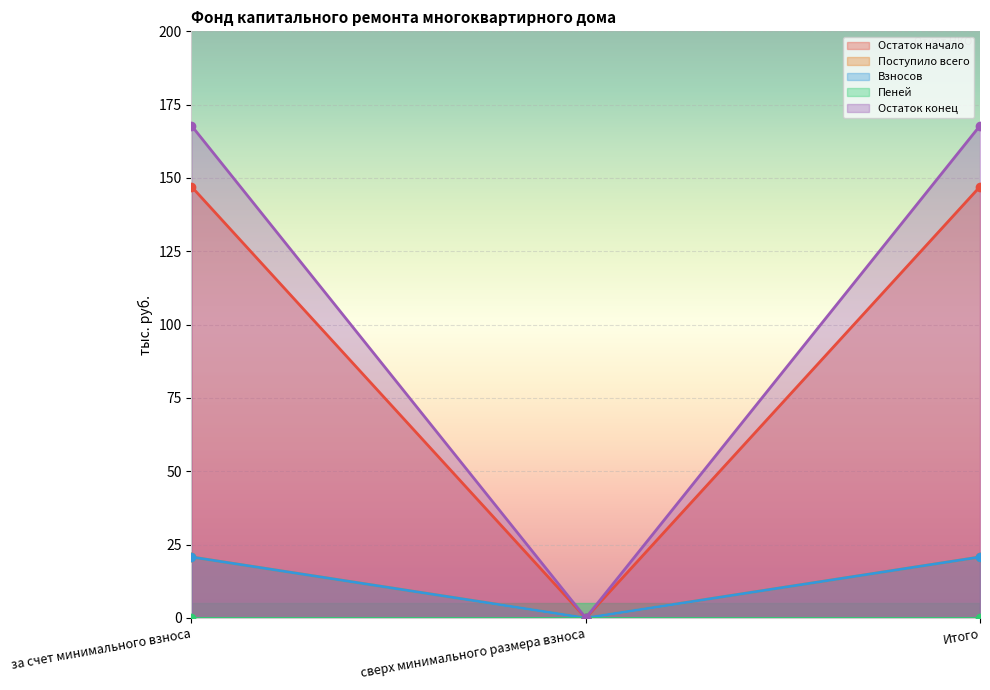

List the labels in order of Взносов value, largest first.

за счет минимального взноса, Итого, сверх минимального размера взноса